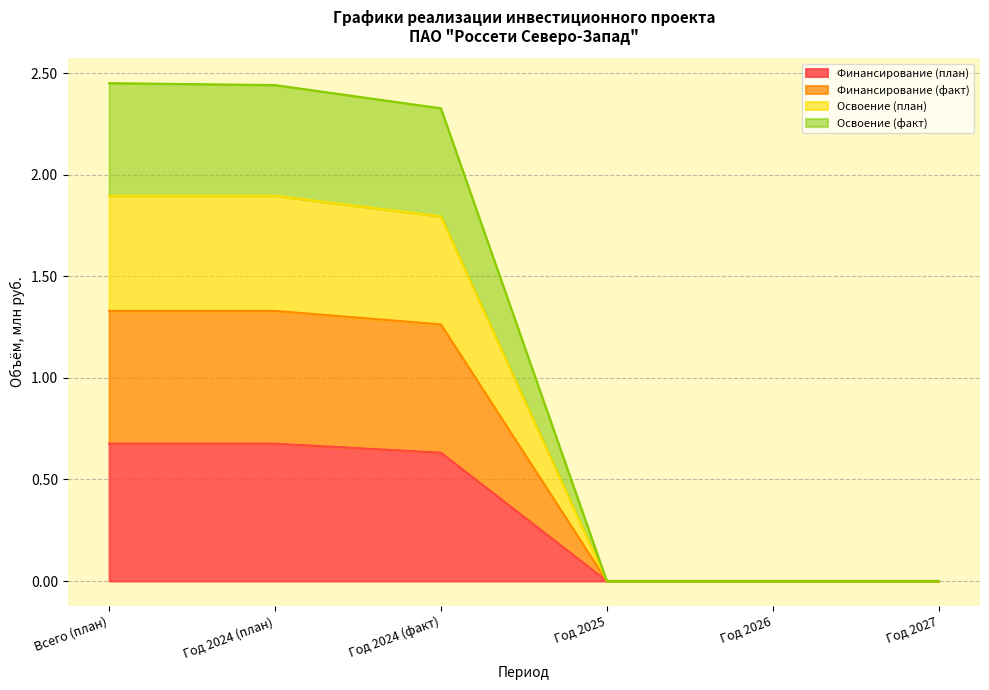

At which label does Освоение (факт) first exceed 1?

Всего (план)